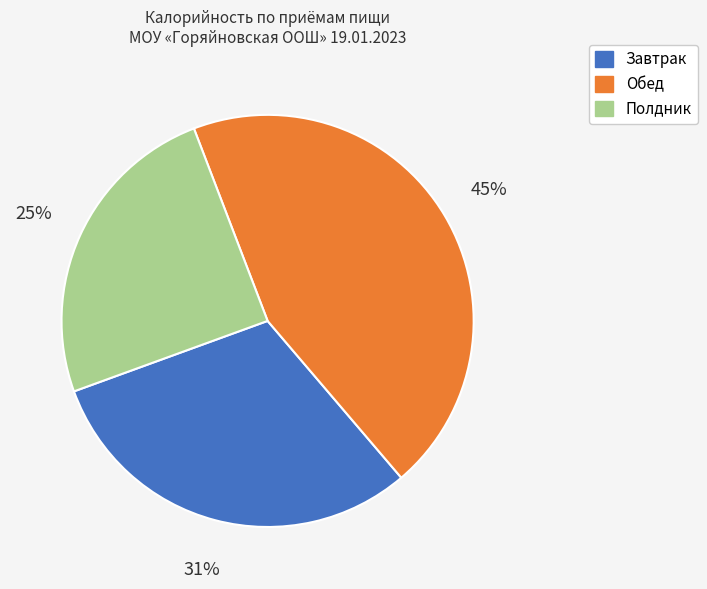

Rank the categories by value from lowest to highest.

Полдник, Завтрак, Обед